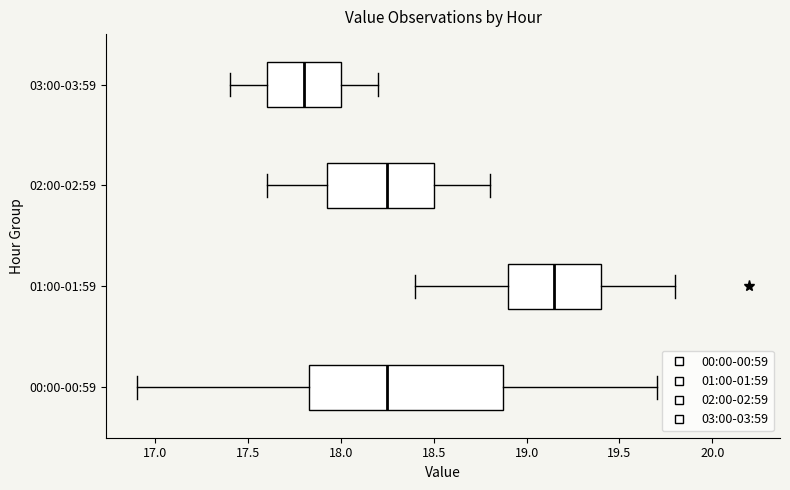

Reading bottom to top, read every box against the x-axis: the position of its median line, the range the box covers, and the ends of its whiskers. The values are not printed on the chart, so give them approximately, as read against the axis.

00:00-00:59: median 18.25, box 17.85 to 18.90, whiskers 16.90 to 19.70
01:00-01:59: median 19.15, box 18.90 to 19.40, whiskers 18.40 to 19.80
02:00-02:59: median 18.25, box 17.95 to 18.50, whiskers 17.60 to 18.80
03:00-03:59: median 17.80, box 17.60 to 18.00, whiskers 17.40 to 18.20